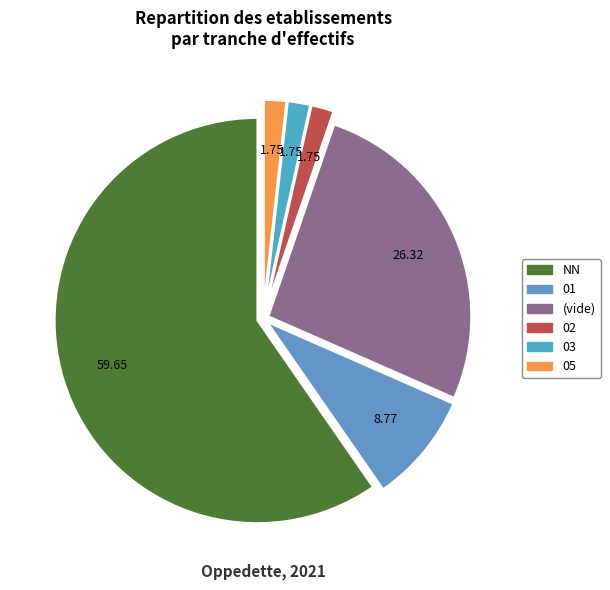

How many segments does this pie chart have?

6